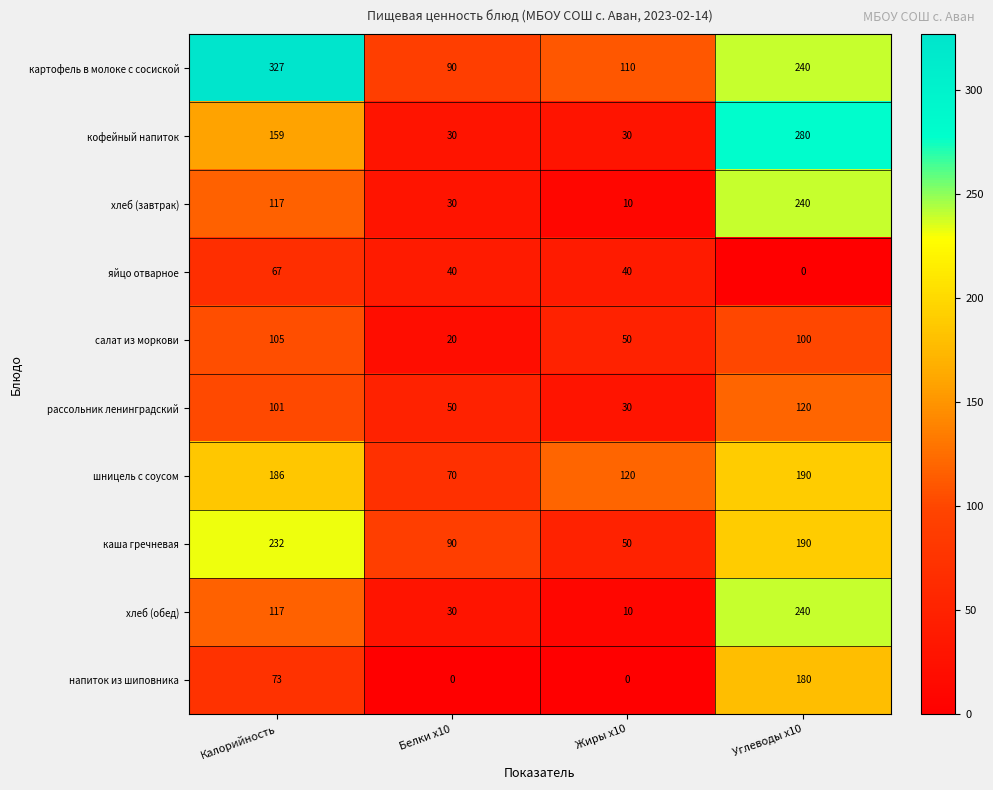

Count the number of data series in this chart.

10